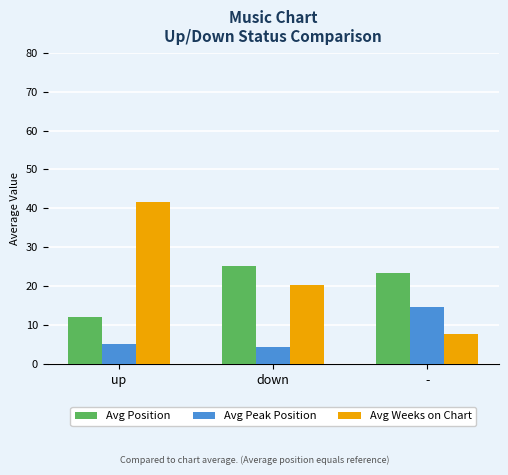

The value of Avg Weeks on Chart at up is 16.9. True or false?

False